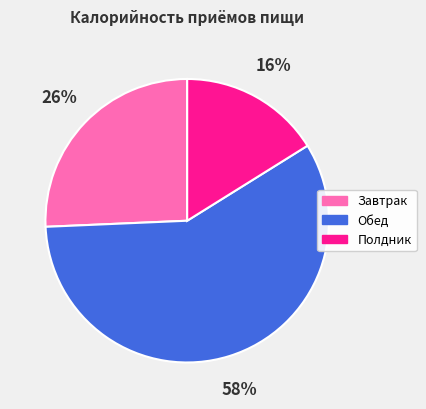

Is there a majority slice in this chart?

Yes